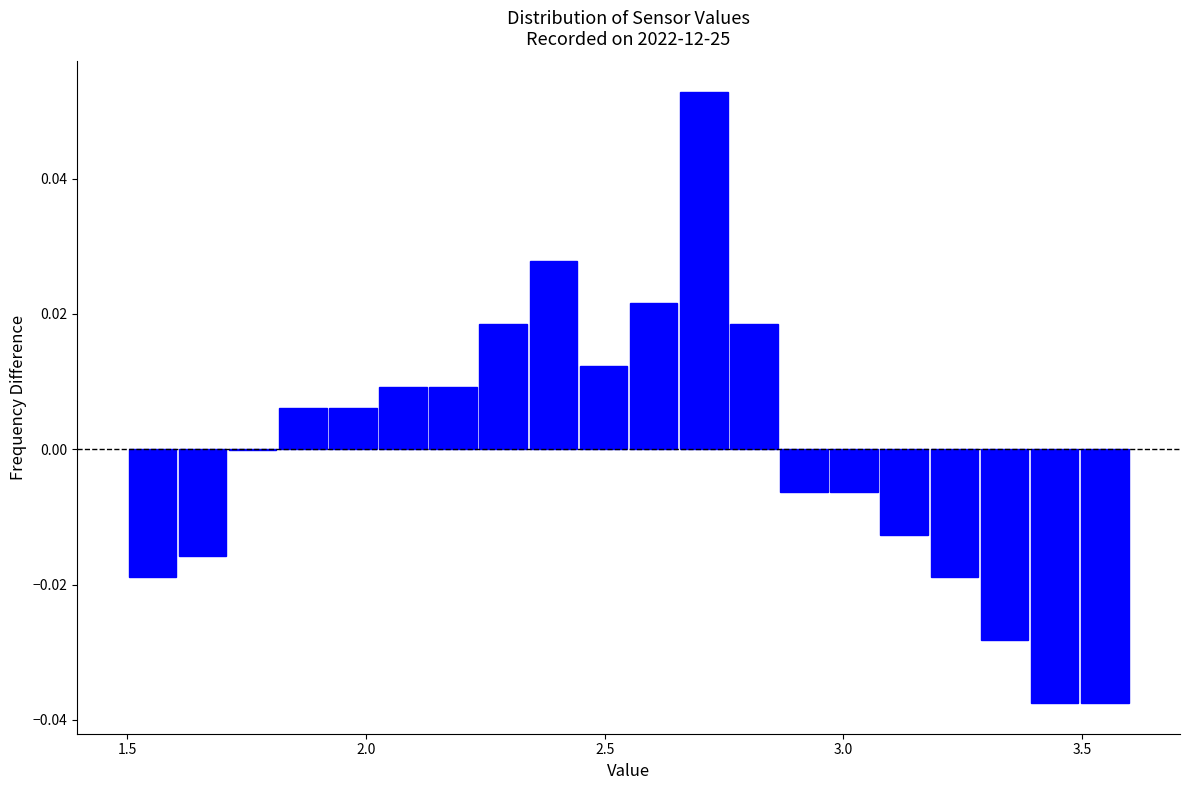

Around what value on the x-axis is the tallest bar? Give the approximate position of its centre, as read against the axis.

2.70